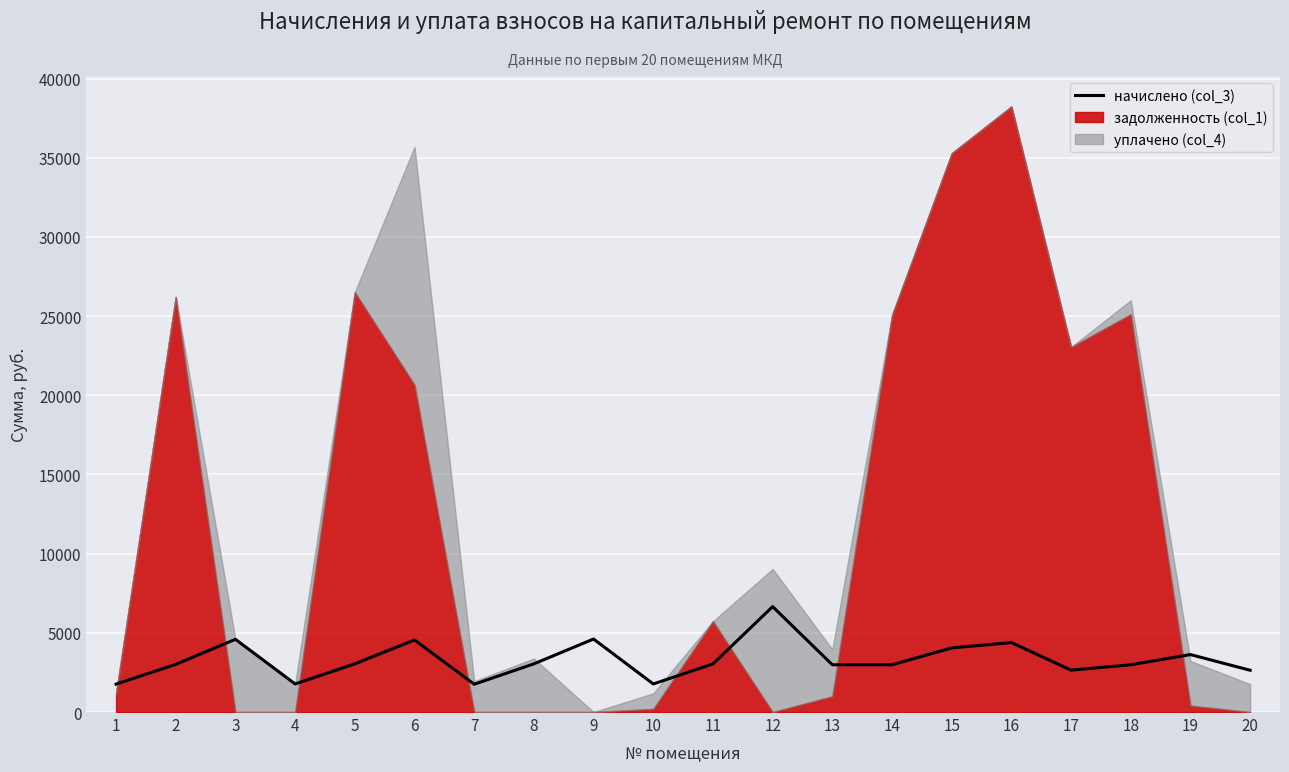

What is the ratio of the value at 10 to the value at 20?

0.7